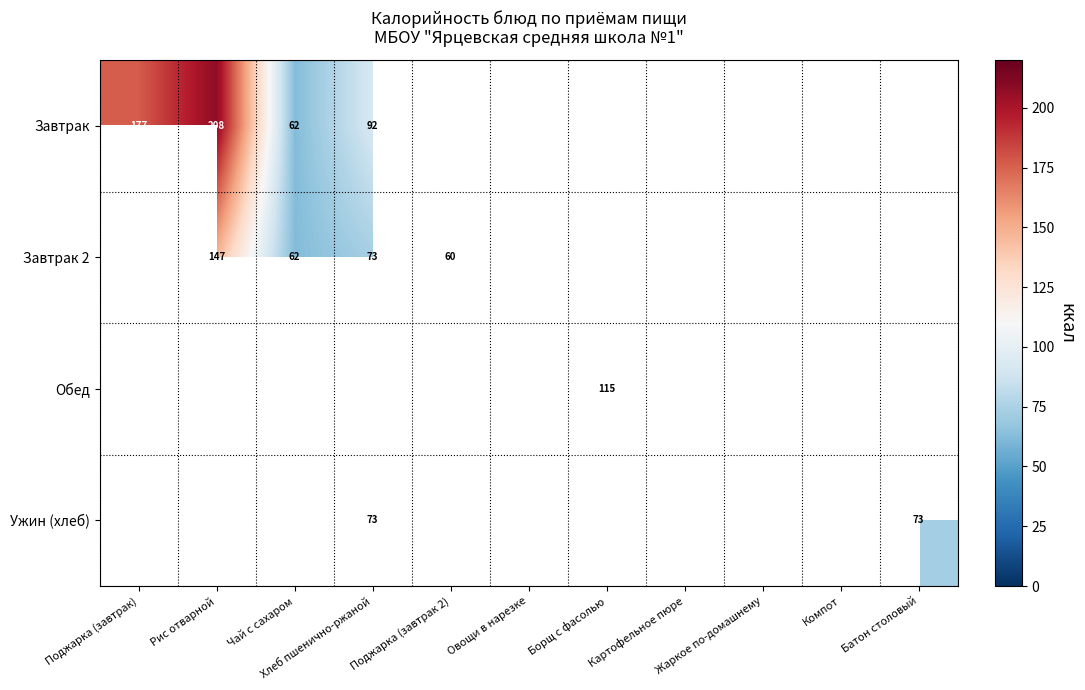

What is the minimum value shown in the chart?

7.0